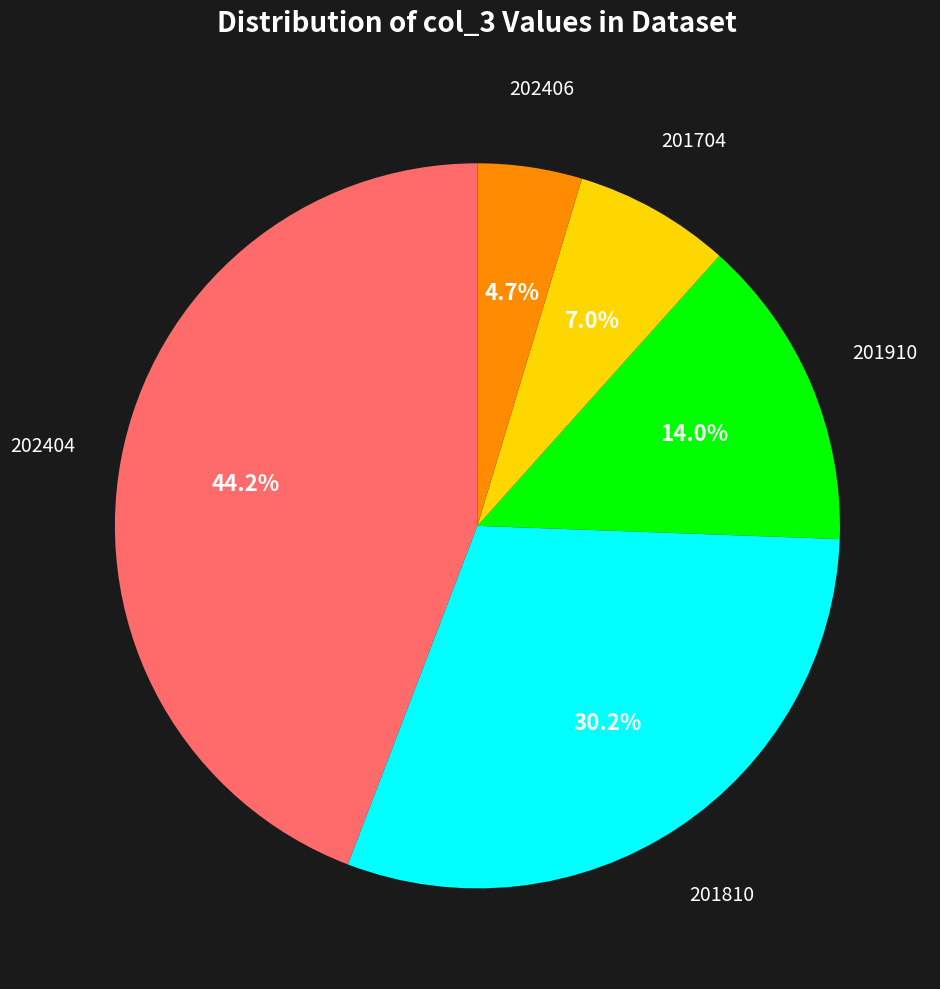

Is there a majority slice in this chart?

No